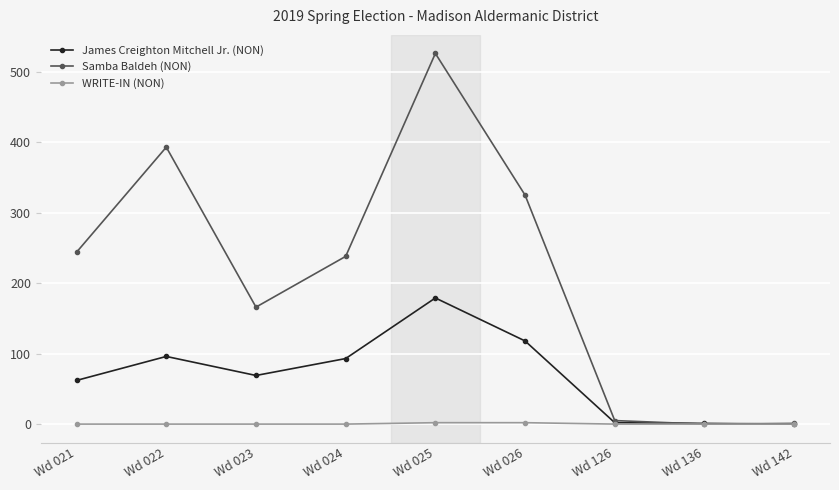

Is it true that WRITE-IN (NON) equals 2 at Wd 026?

True